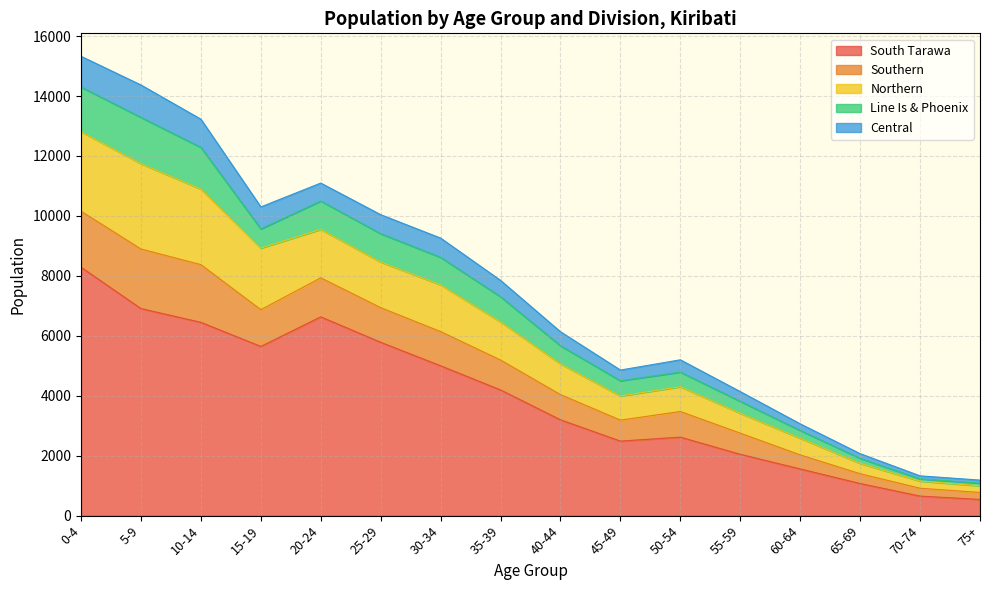

What is the minimum value for South Tarawa?

541